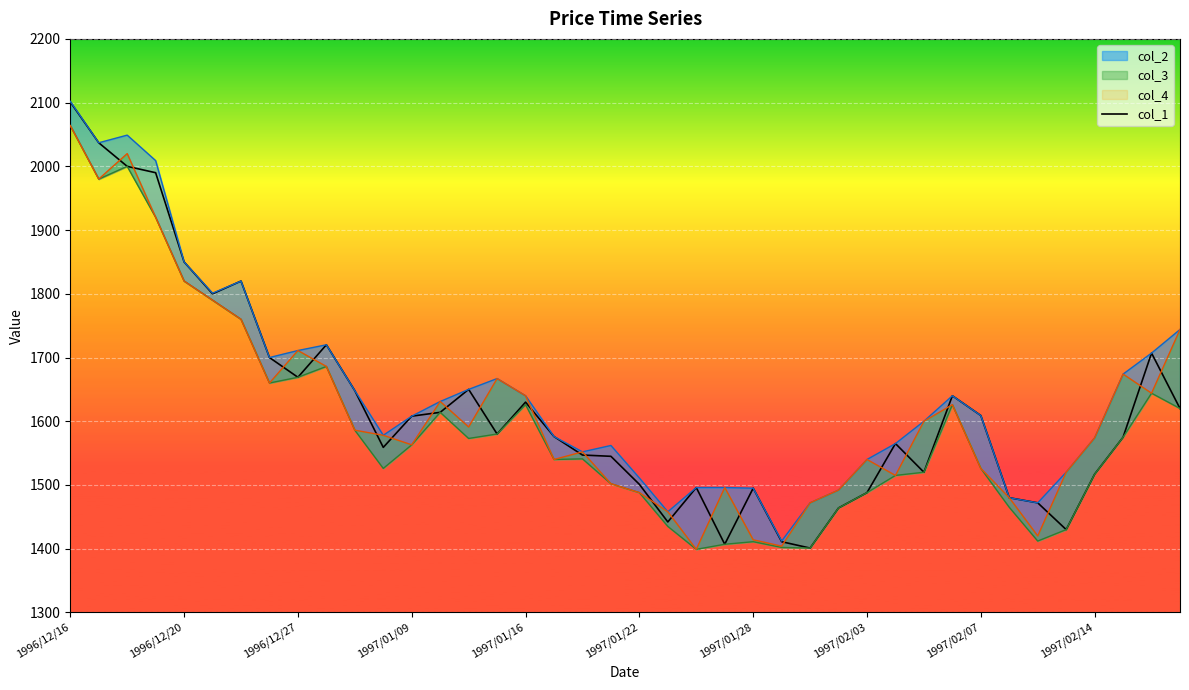

What is the minimum value for col_1?

1401